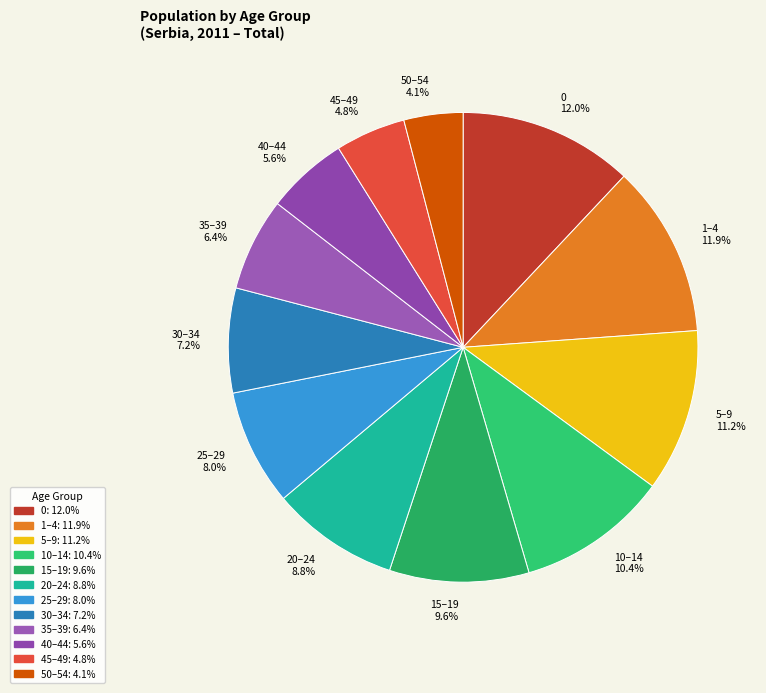

Which category has the smallest portion of the pie?

50–54